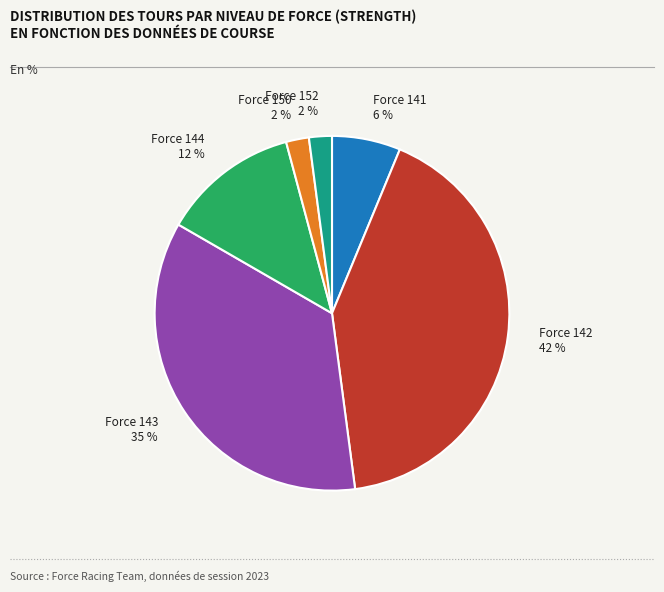

To the nearest percent, what is the difference between the largest and smallest slice percentages?

40%